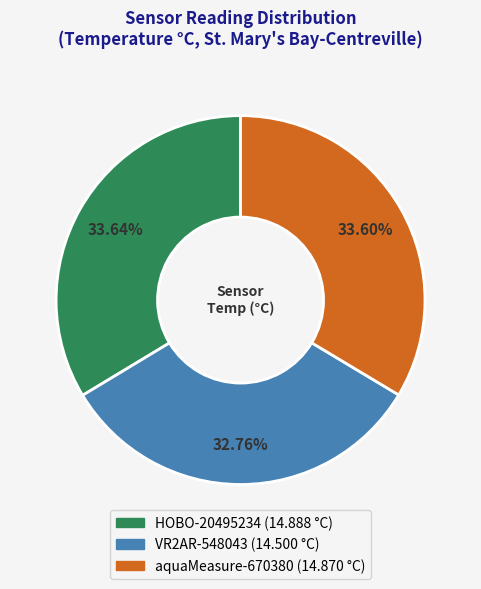

Count the number of slices in the pie.

3